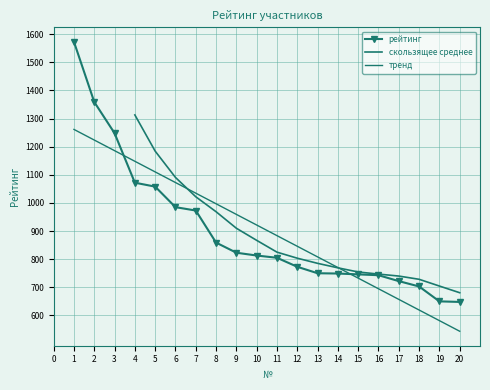

What is the value of the 14th point from the left?

749